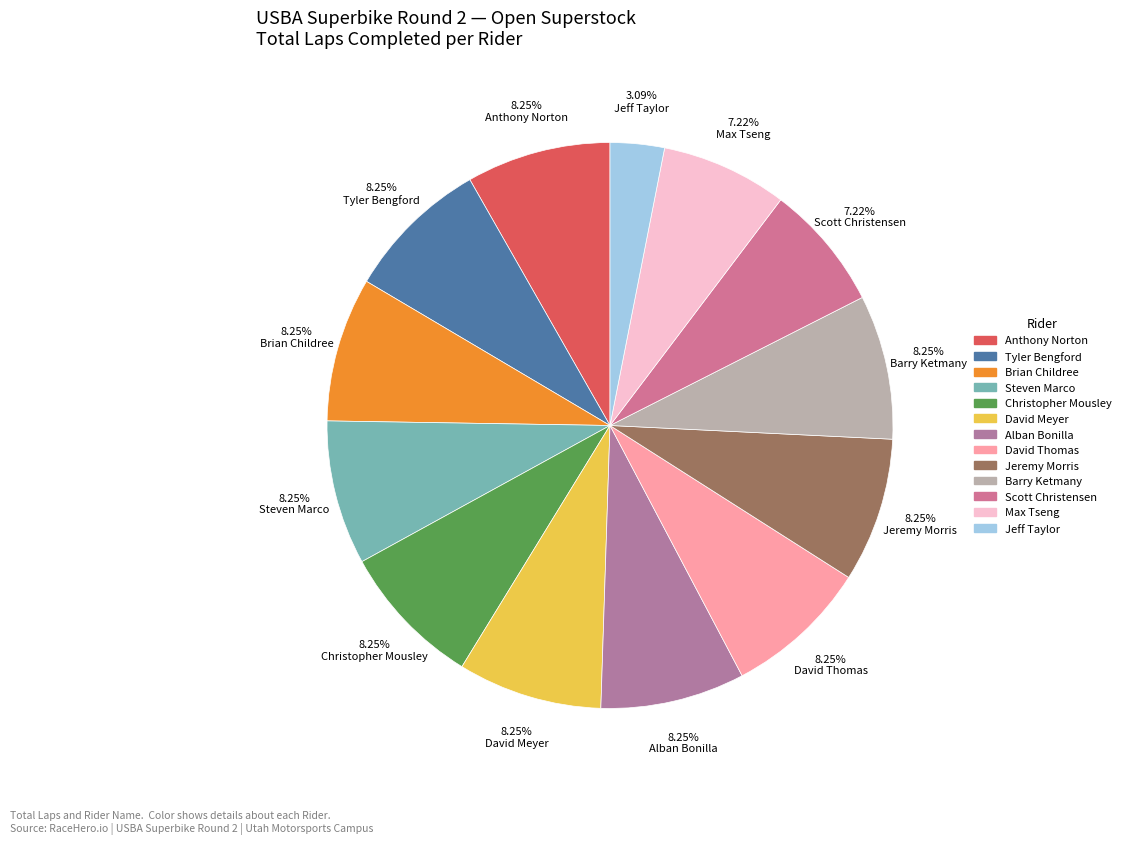

Is it true that Jeff Taylor is 1% of the pie?

False